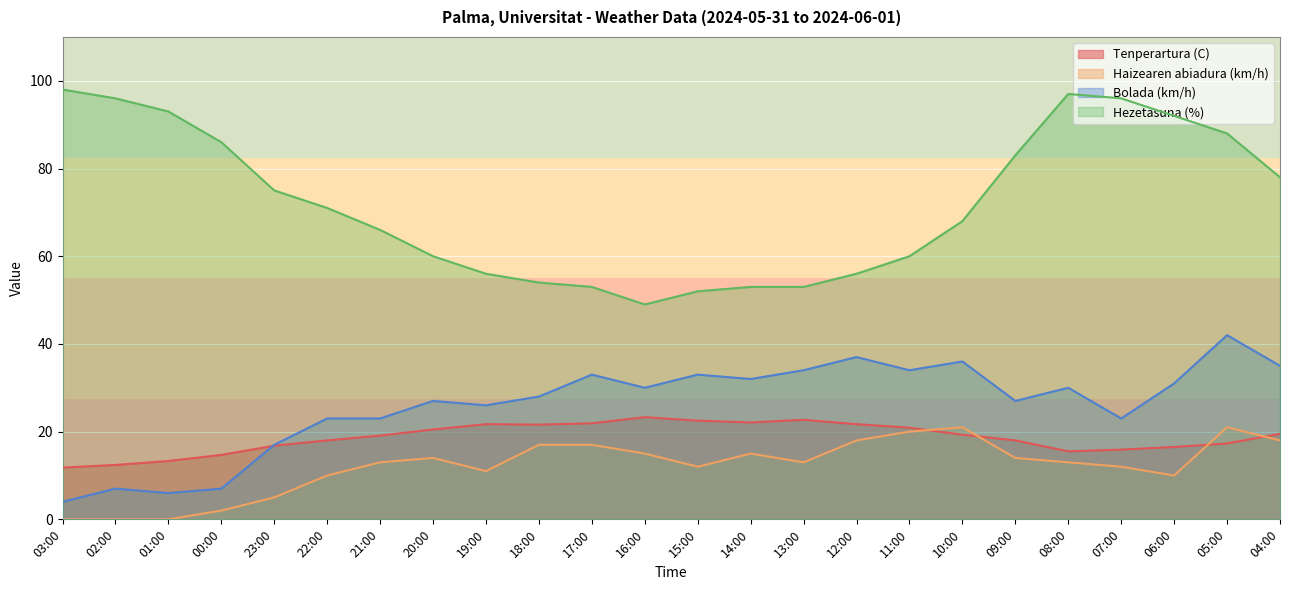

How many lines are shown in the chart?

4